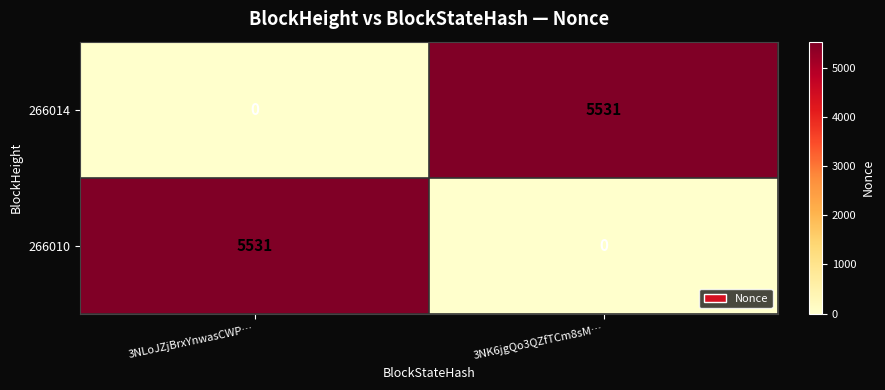

The value of 266014 at 3NLoJZjBrxYnwasCWP… is 0. True or false?

True